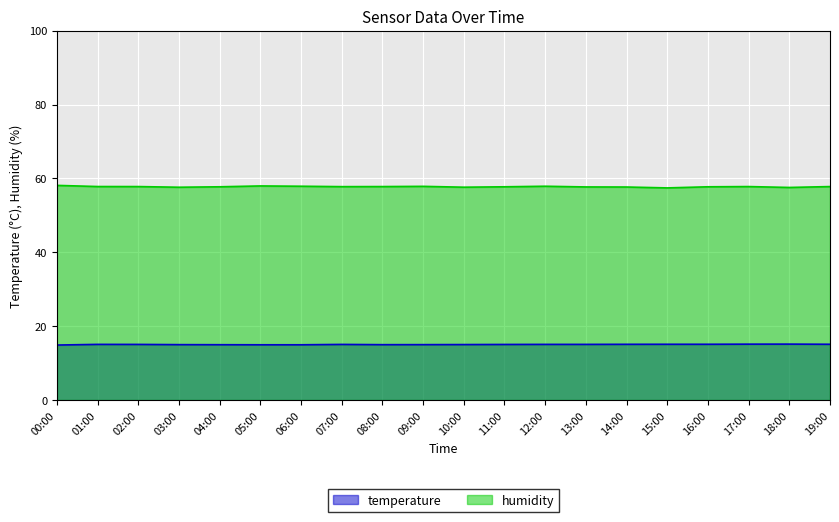

Where is the first local maximum for humidity?

05:00